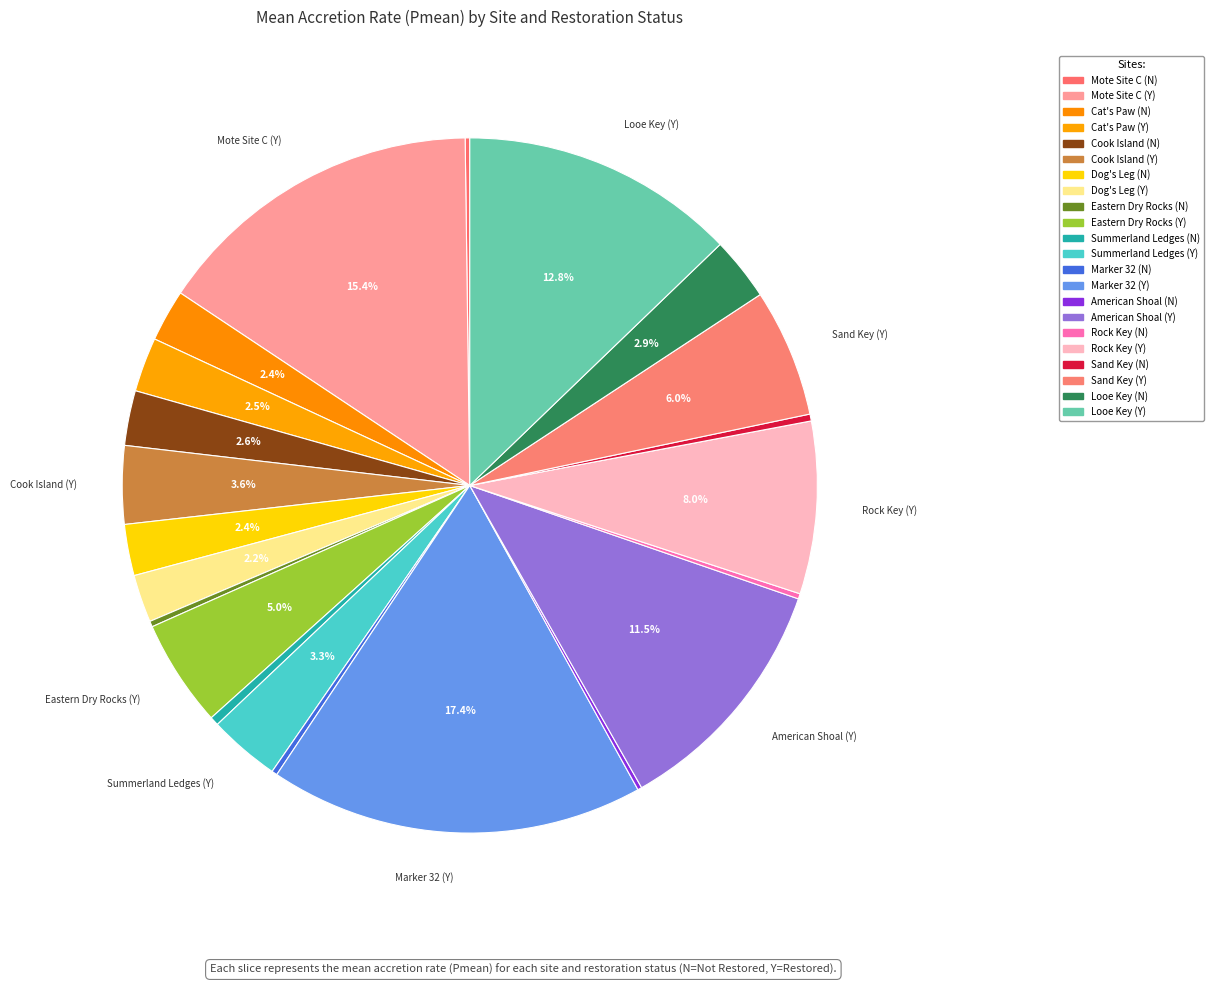

To the nearest percent, what is the difference between the largest and smallest slice percentages?

17%